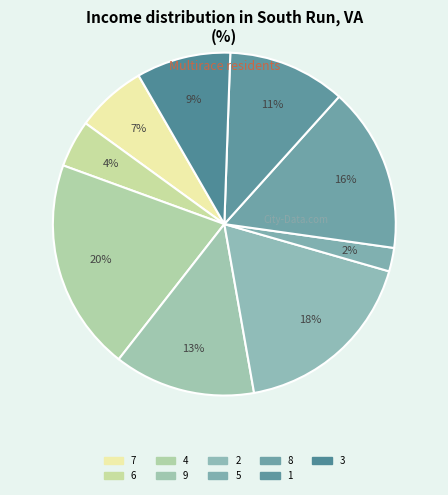

Which category has the biggest portion of the pie?

4